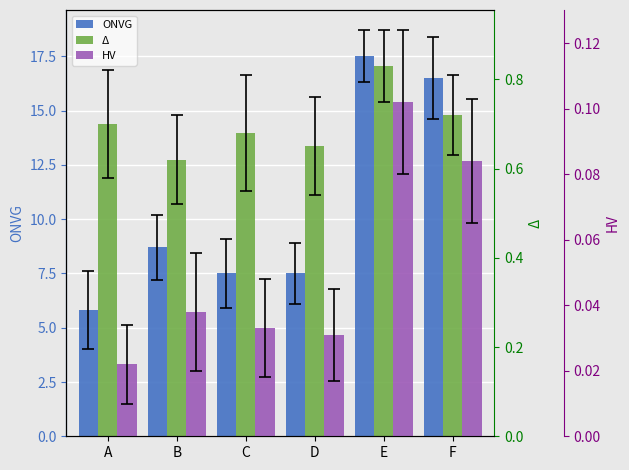

At how many categories does at least one series exceed 15?

2